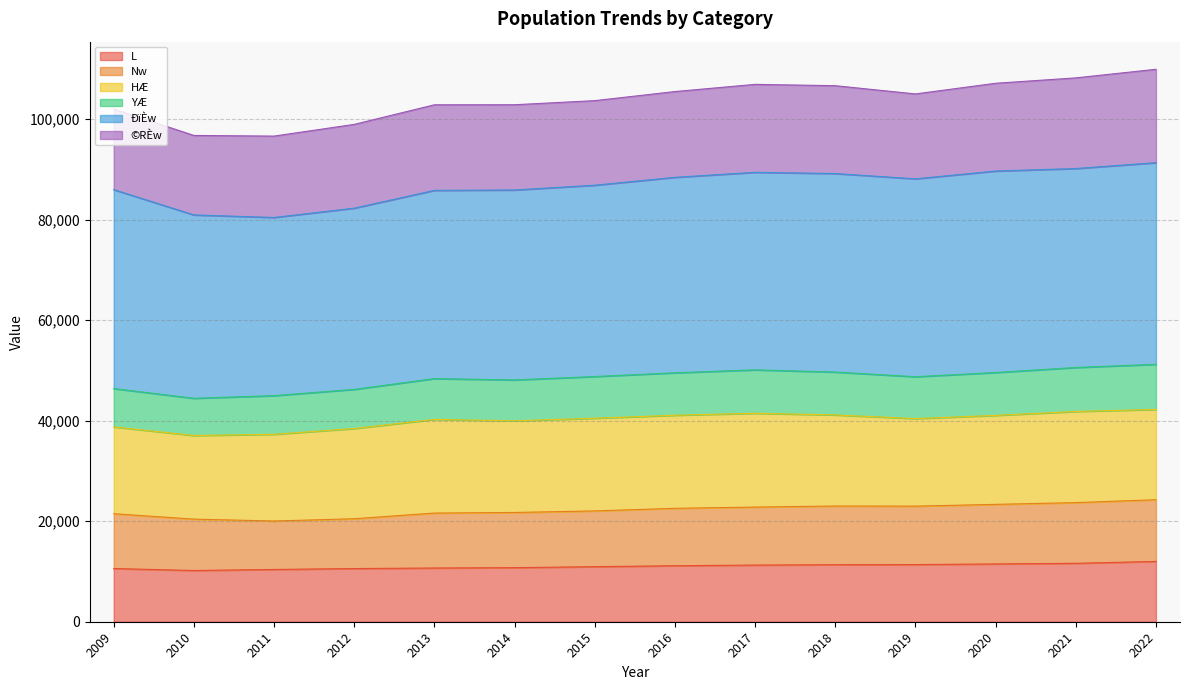

True or false: YÆ has a value of 44462 at 2010.

True